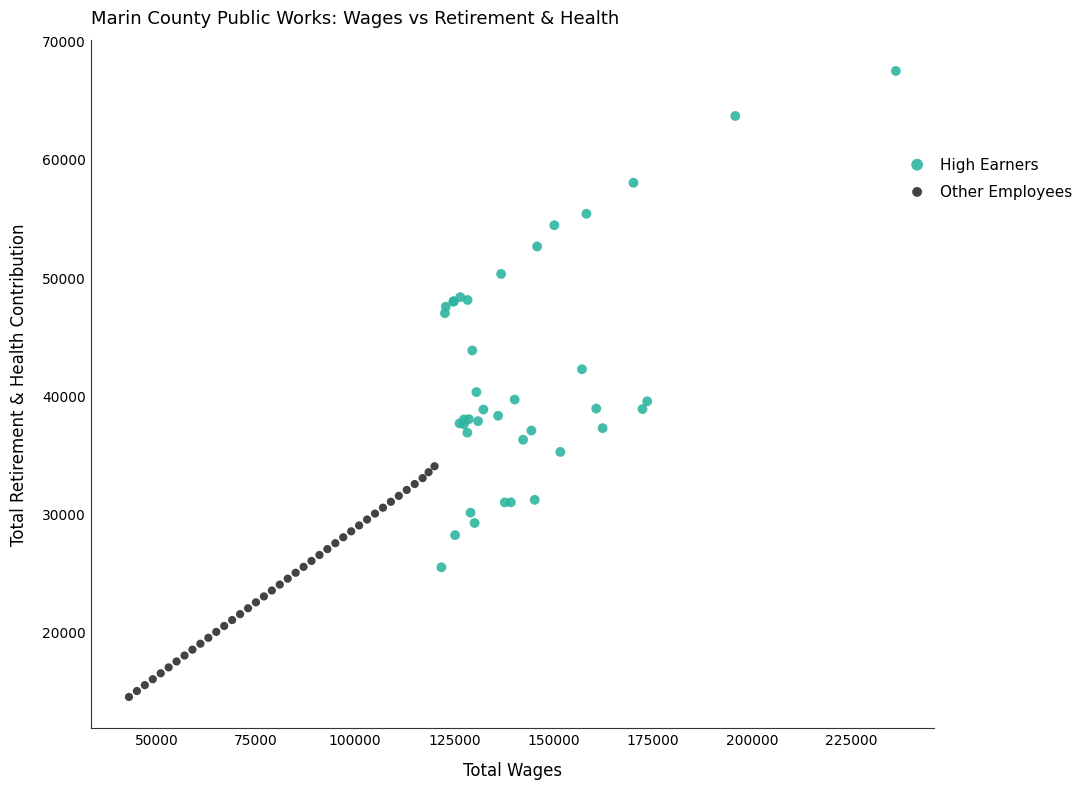

Which series has the widest spread of Y values?

High Earners